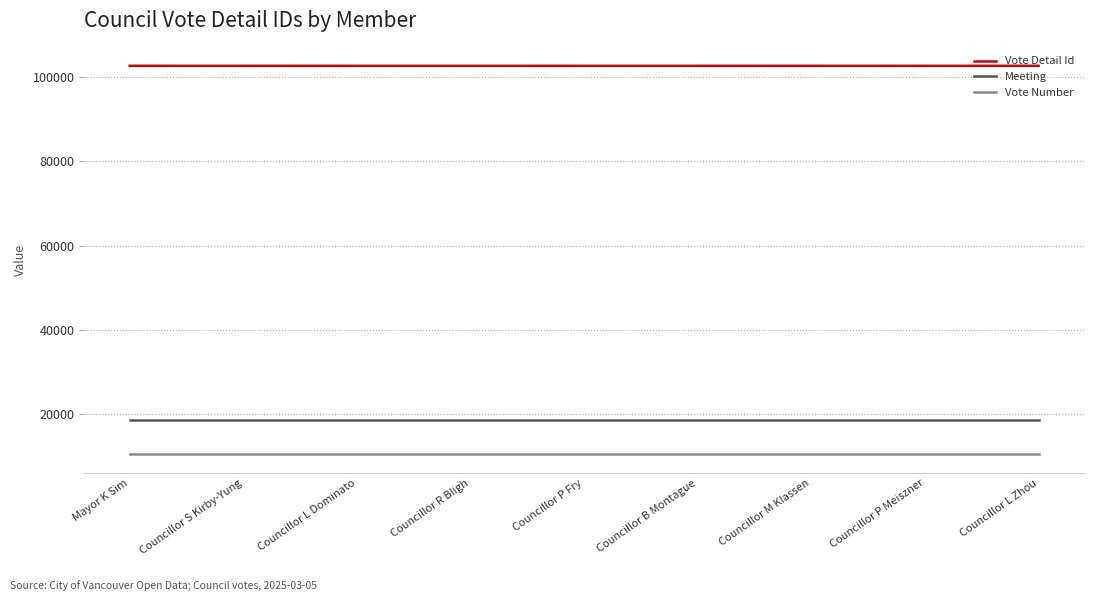

What is the smallest value displayed?

10557